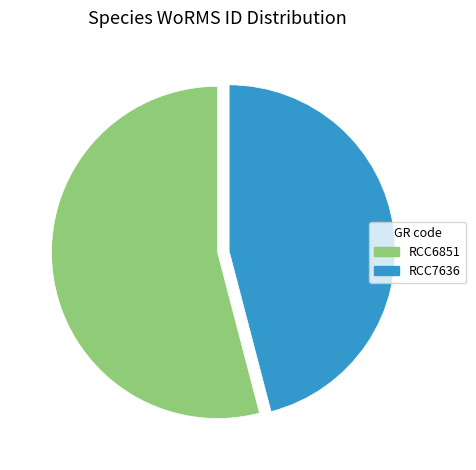

Rank the categories by value from lowest to highest.

RCC7636, RCC6851